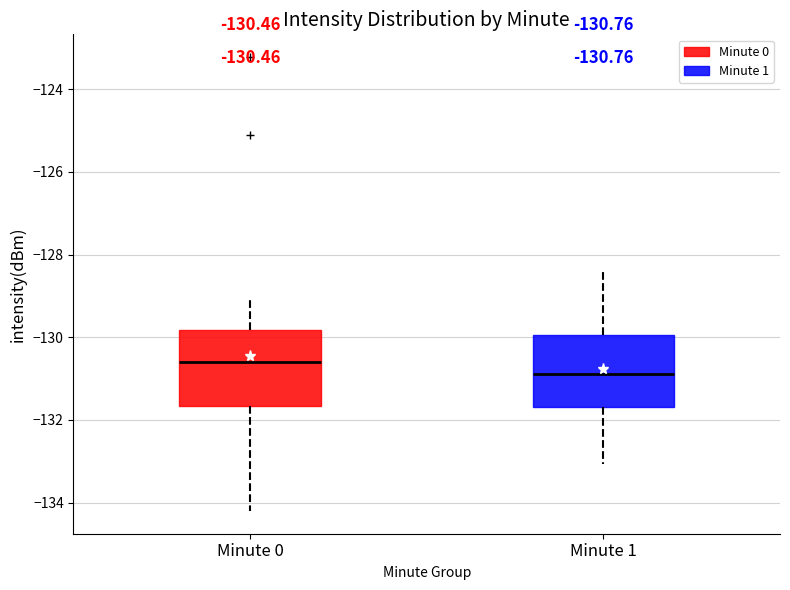

Which box has the lowest median line?

Minute 1